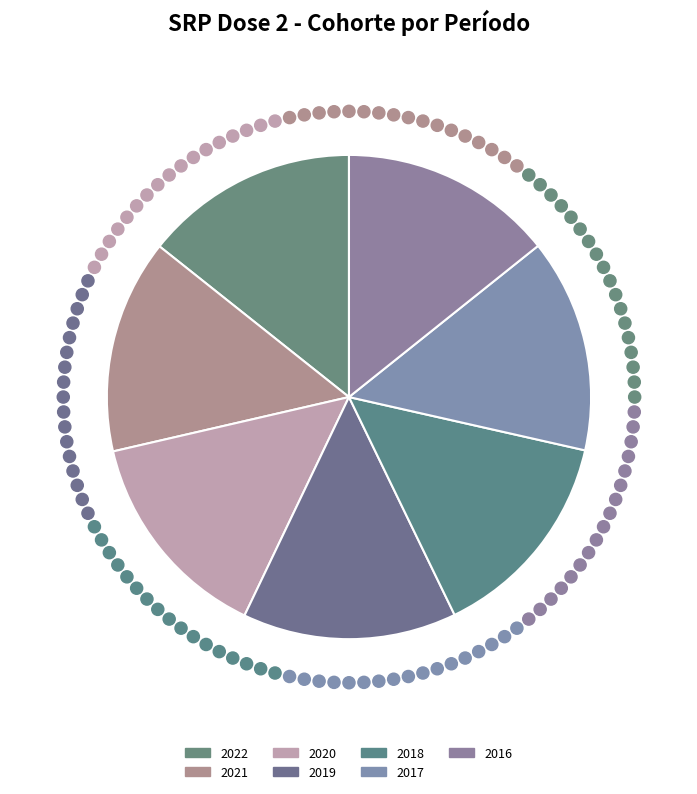

What is the smallest slice in the pie chart?

2016